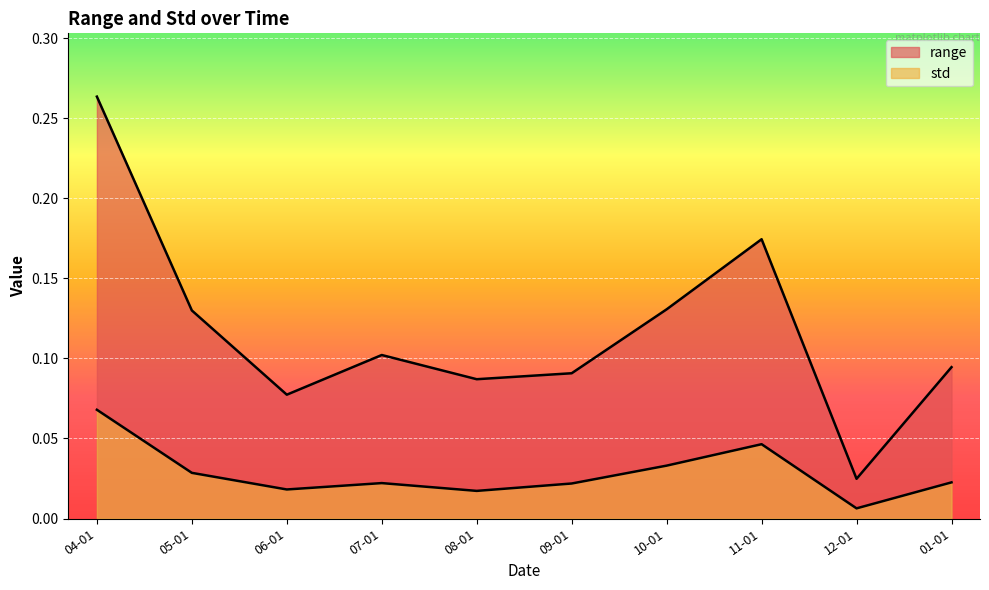

What position from the right is 08-01?

6